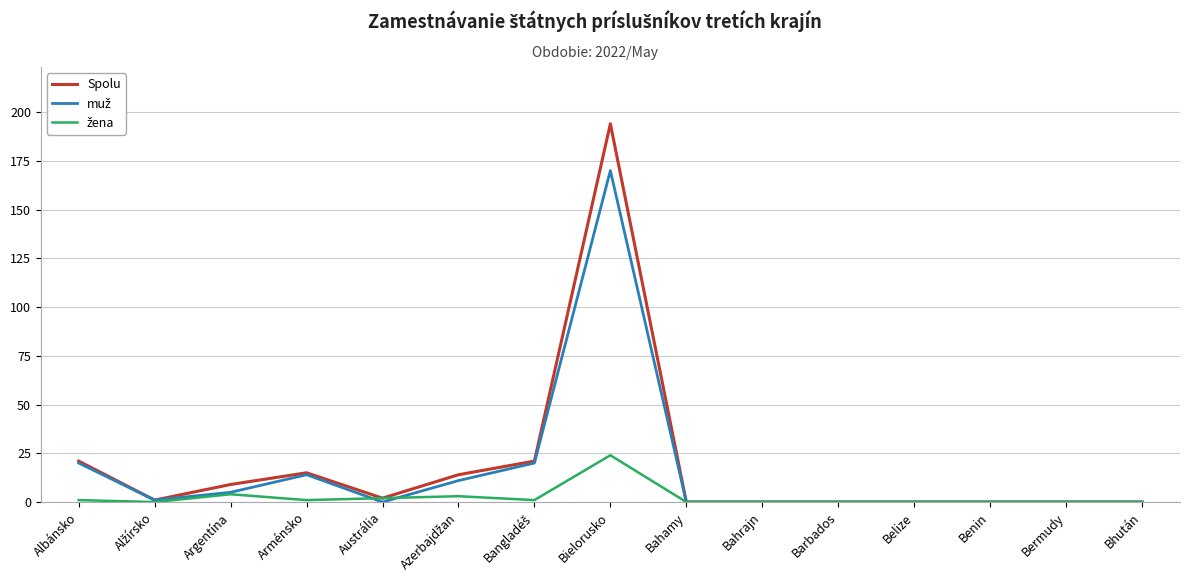

At which category is the sum across all series the highest?

Bielorusko